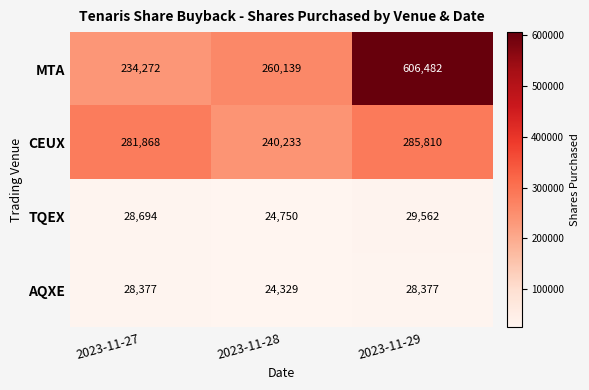

At how many categories does at least one series exceed 31928?

3